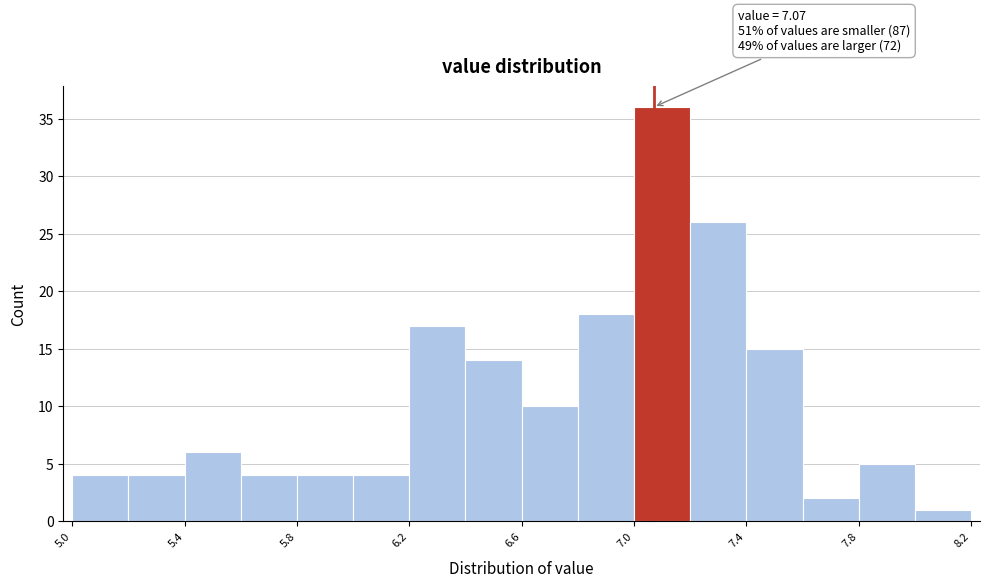

Which range on the x-axis has the tallest bar?

7.0 to 7.2